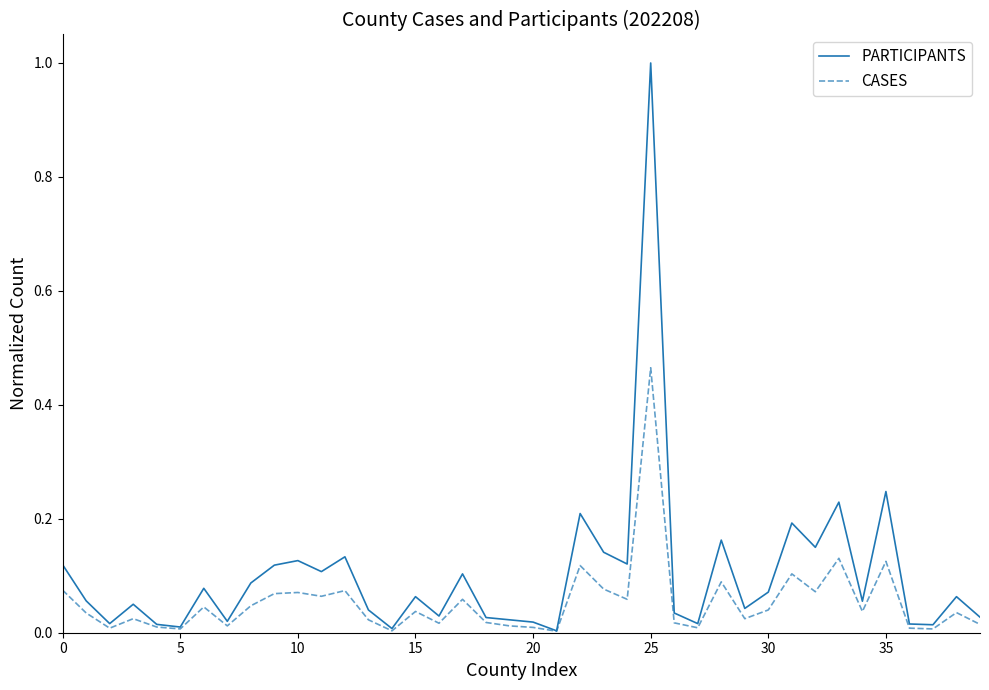

Which series has the largest range (max minus min)?

PARTICIPANTS